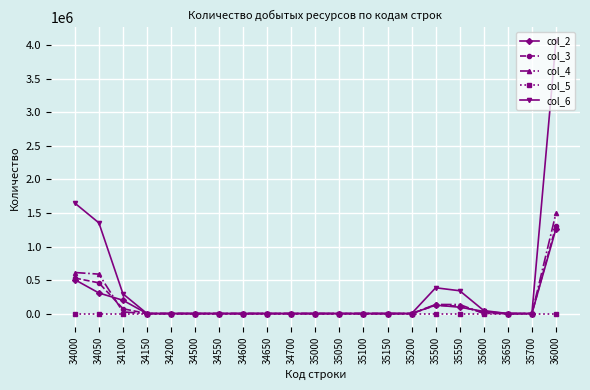

Which series has the largest total across all categories?

col_6